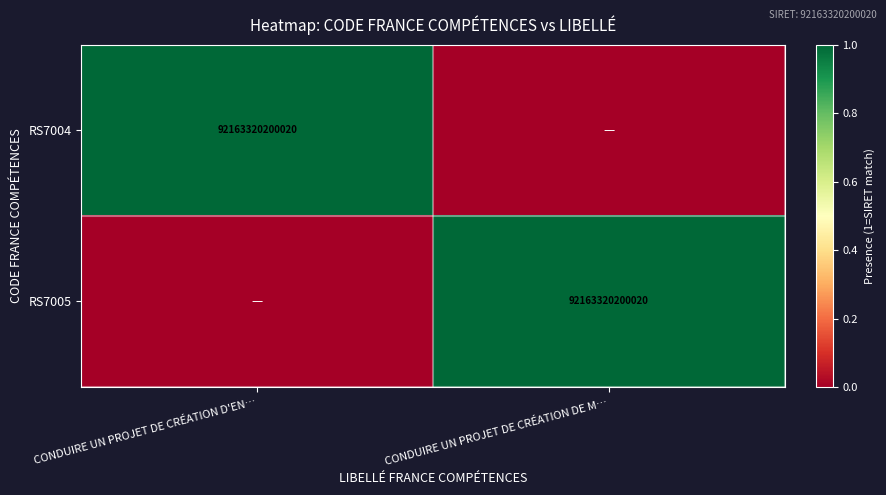

At how many categories does at least one series exceed 0?

2